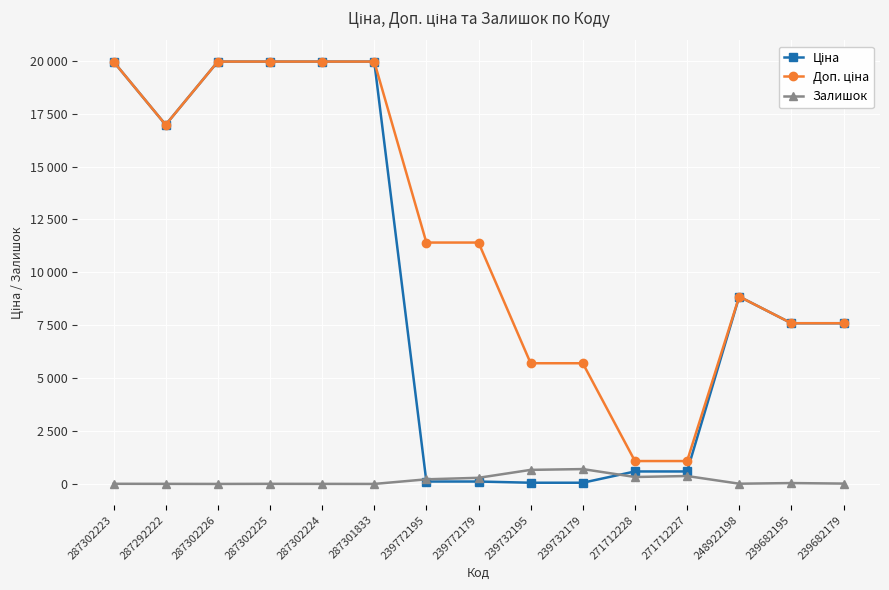

Between 287302224 and 271712228, which series saw the biggest shift?

Ціна